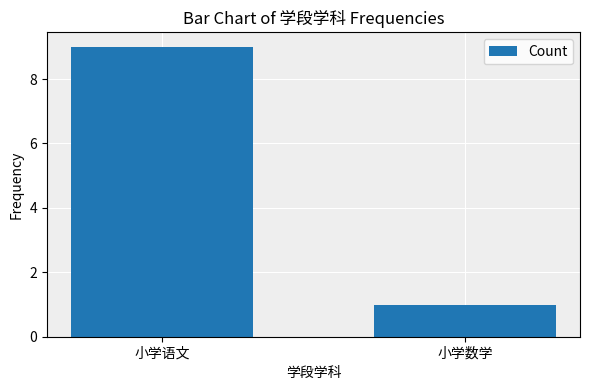

Rank the categories by value from lowest to highest.

小学数学, 小学语文